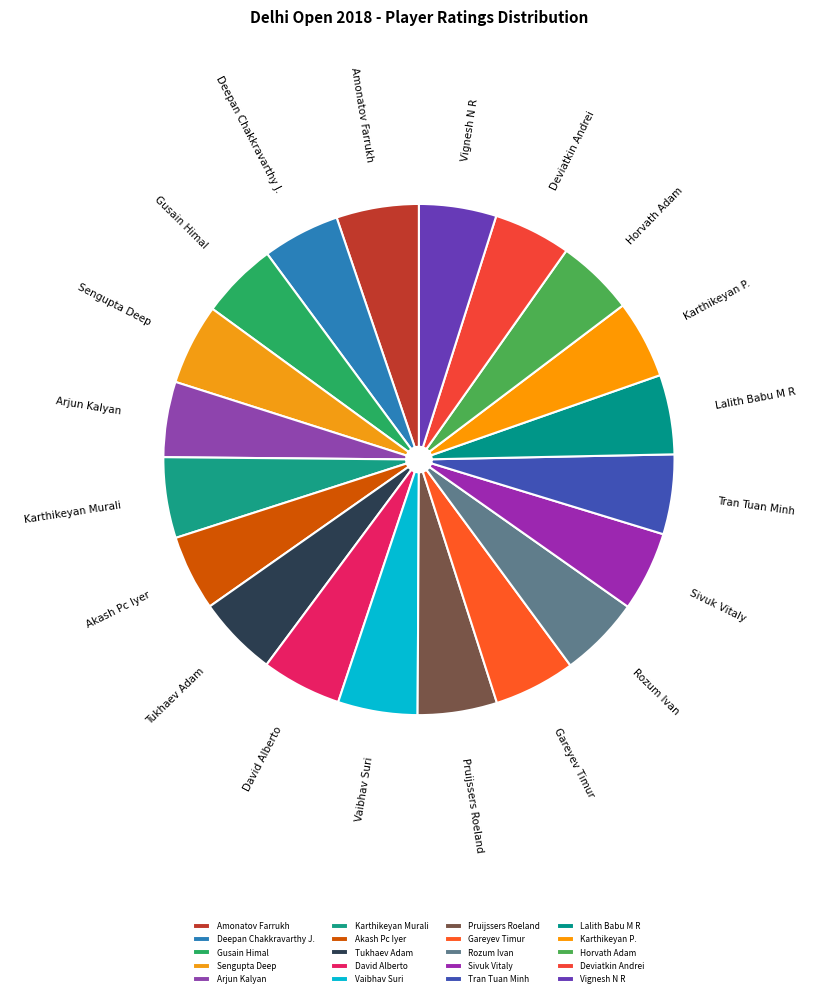

What is the ratio of the value at Akash Pc Iyer to the value at David Alberto?

0.9